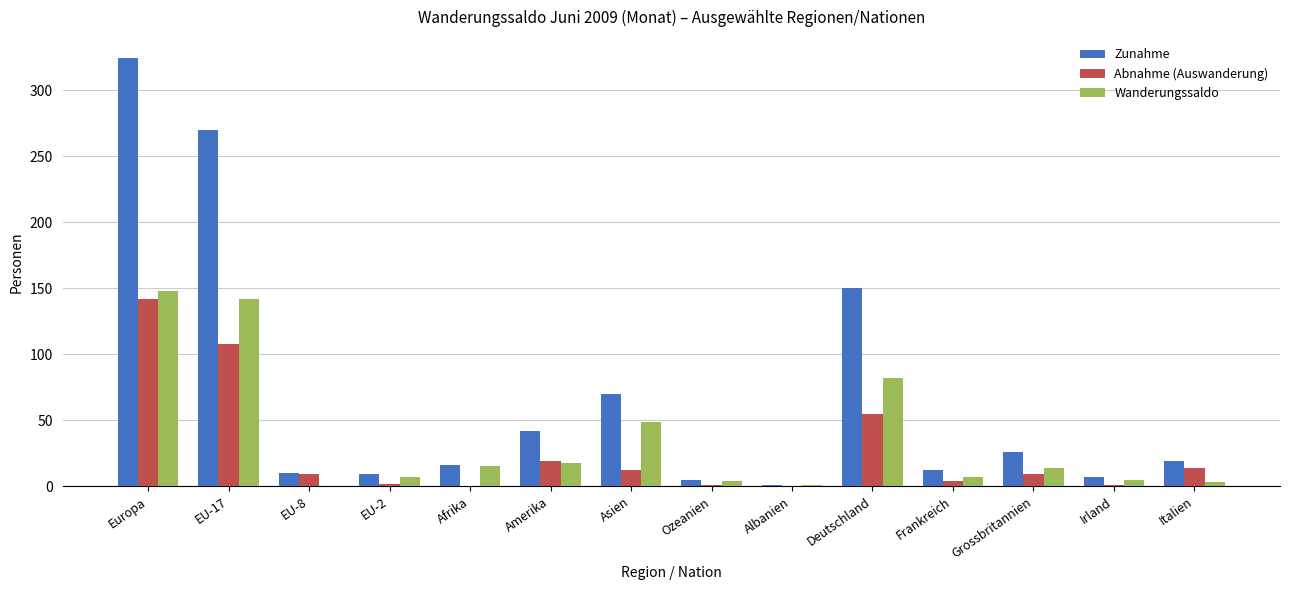

Which series has the widest spread of values?

Zunahme